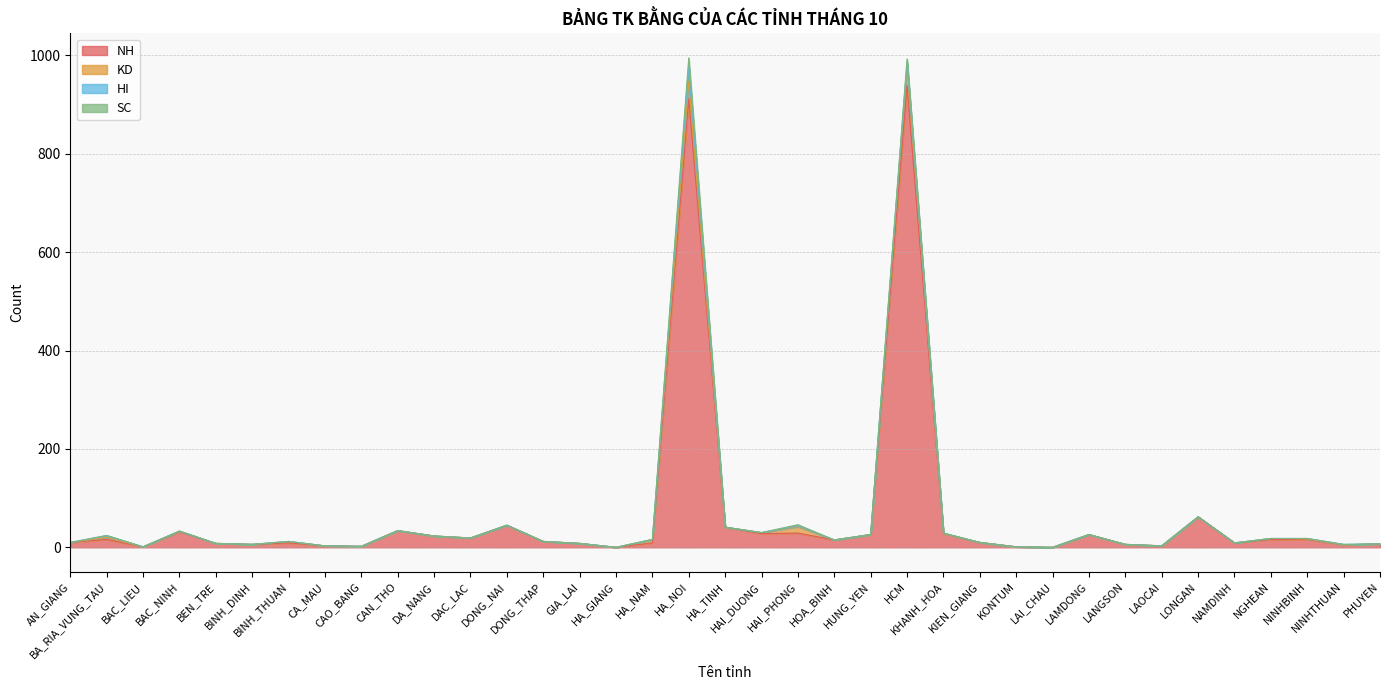

True or false: KD has more than 2 interior local peaks.

True